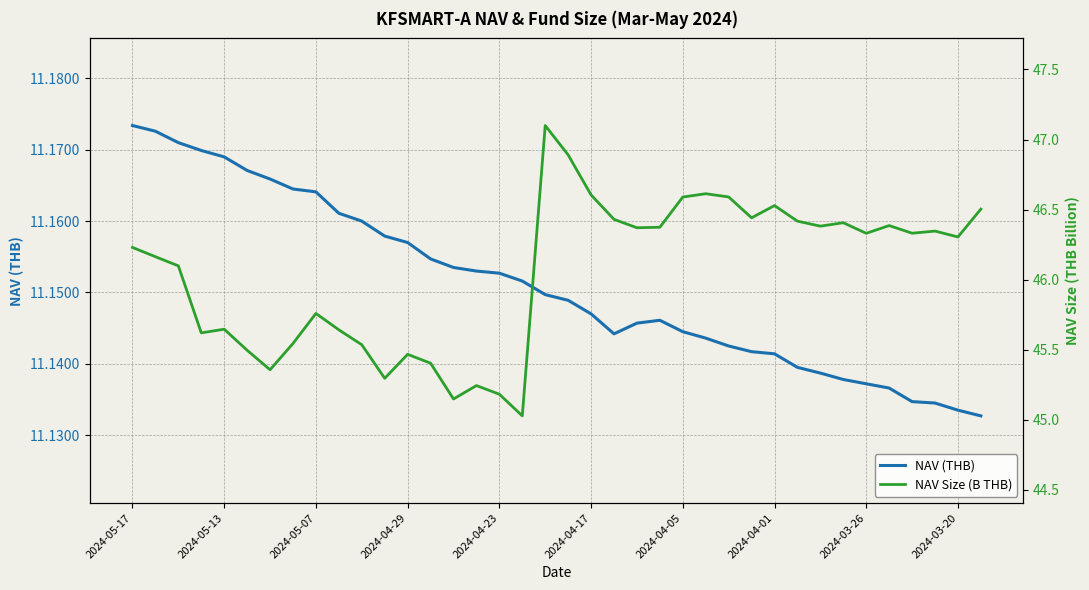

True or false: NAV Size (B THB) has a value of 45.2 at 15.

True